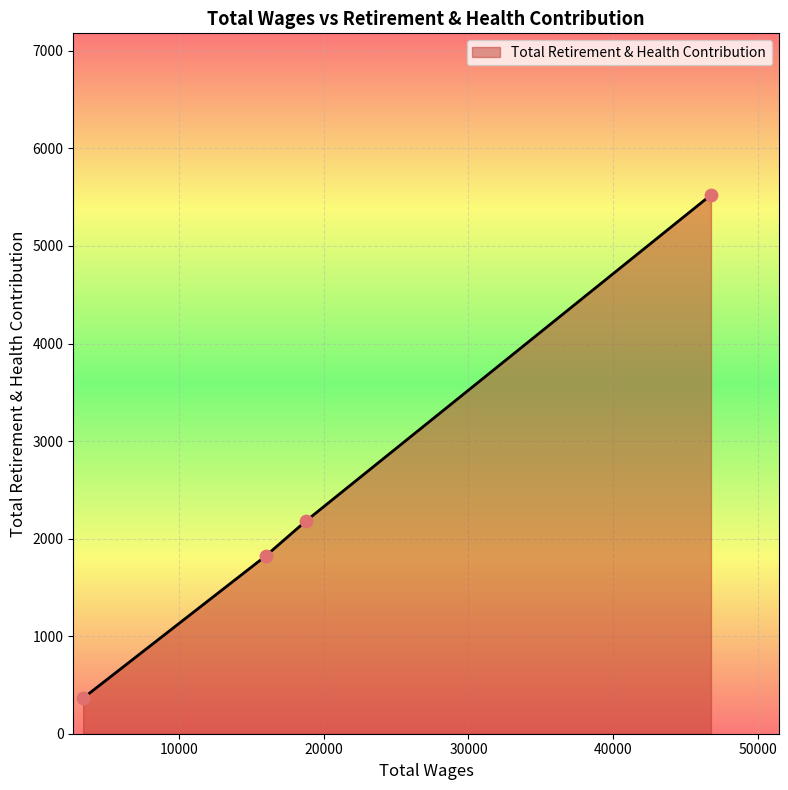

True or false: there are more than 2 points higher than both neighbors.

False